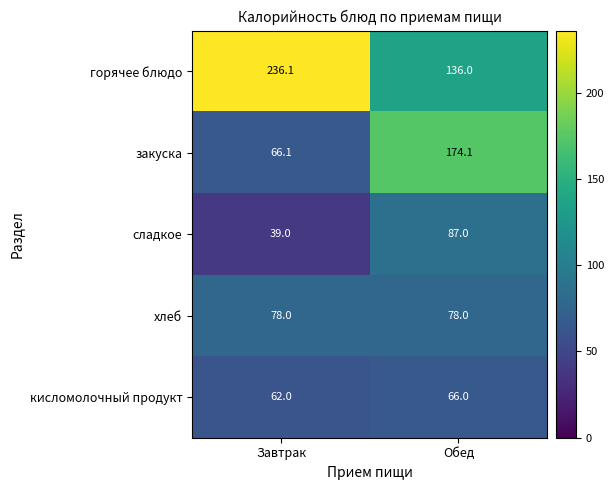

At how many categories does at least one series exceed 79?

2